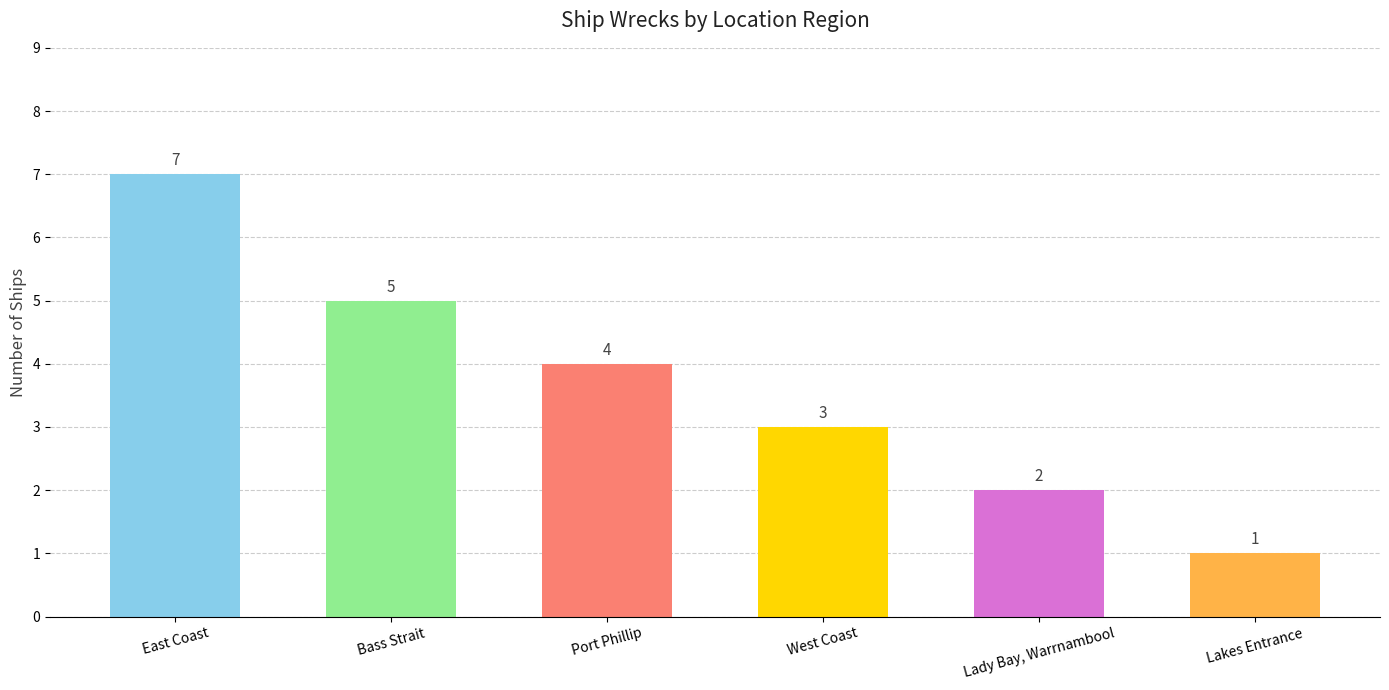

Reading left to right, extract all data points from this chart.

East Coast=7	Bass Strait=5	Port Phillip=4	West Coast=3	Lady Bay, Warrnambool=2	Lakes Entrance=1